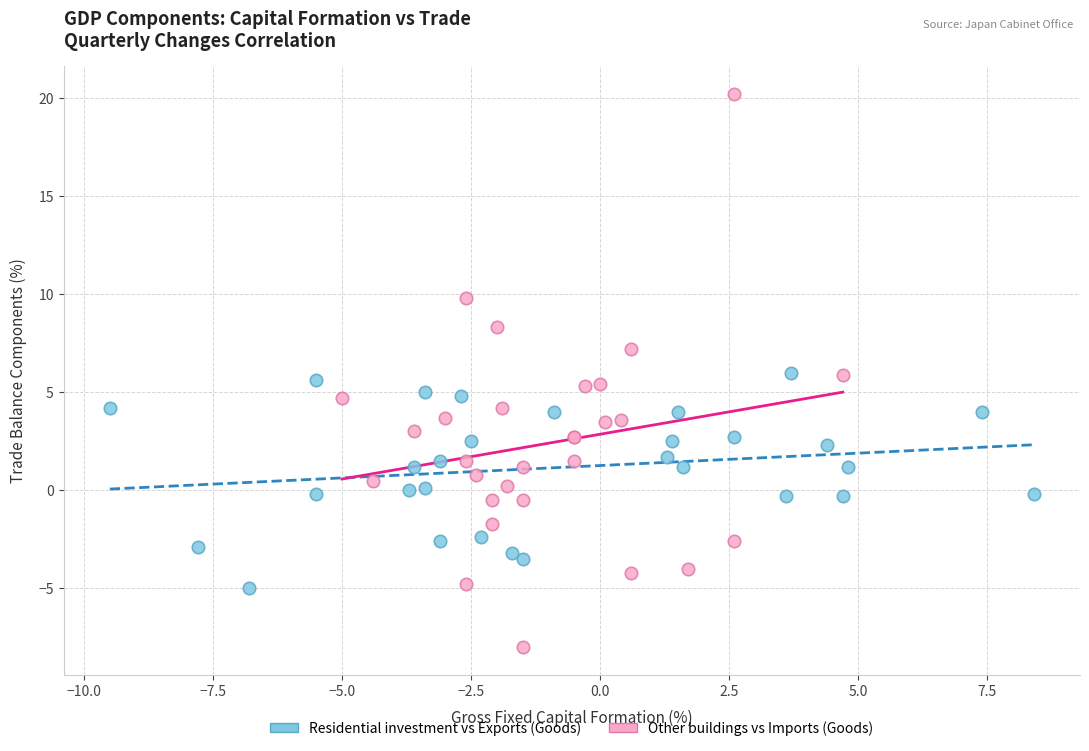

Which series has the largest Y range (max minus min)?

Other buildings vs Imports (Goods)